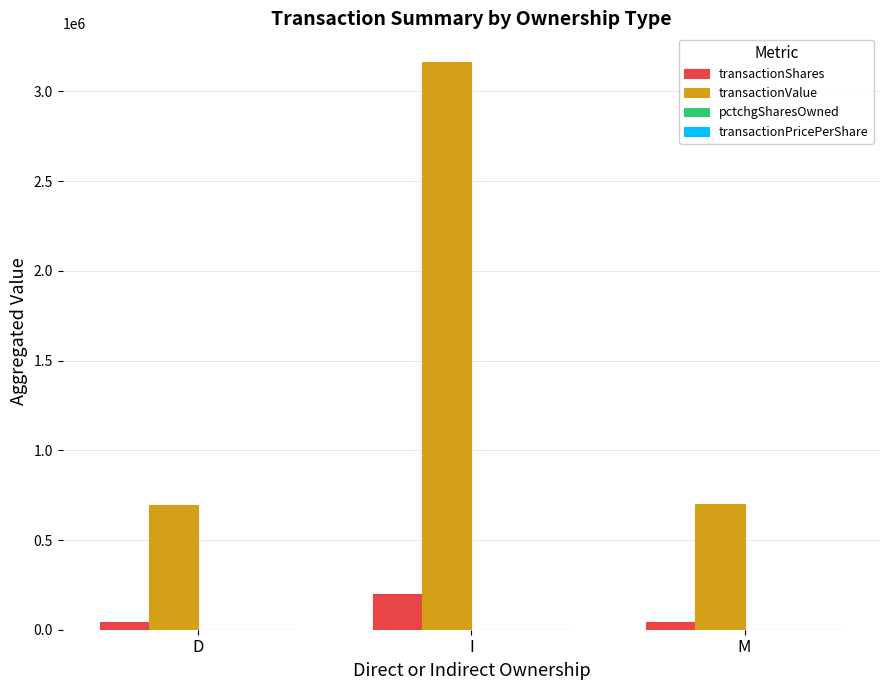

Is the value of transactionValue at M greater than the value of transactionShares at M?

Yes